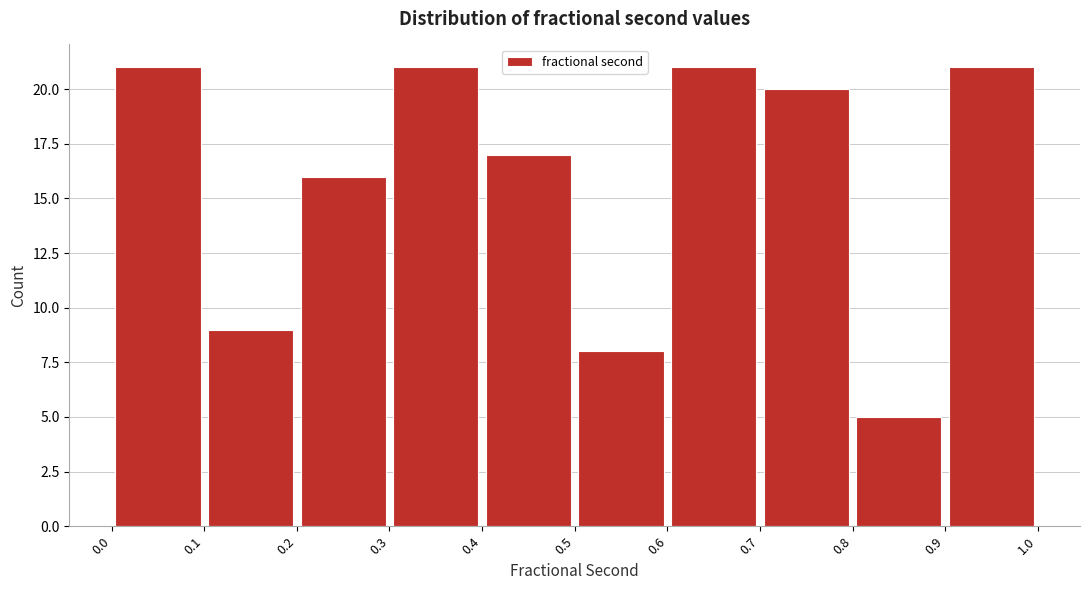

Reading left to right, transcribe this chart: for each bar, give the range it covers on the x-axis and its height. The values are not printed on the chart, so give them approximately, as read against the axis.

0.0 to 0.1: 21
0.1 to 0.2: 9
0.2 to 0.3: 16
0.3 to 0.4: 21
0.4 to 0.5: 17
0.5 to 0.6: 8
0.6 to 0.7: 21
0.7 to 0.8: 20
0.8 to 0.9: 5
0.9 to 1.0: 21